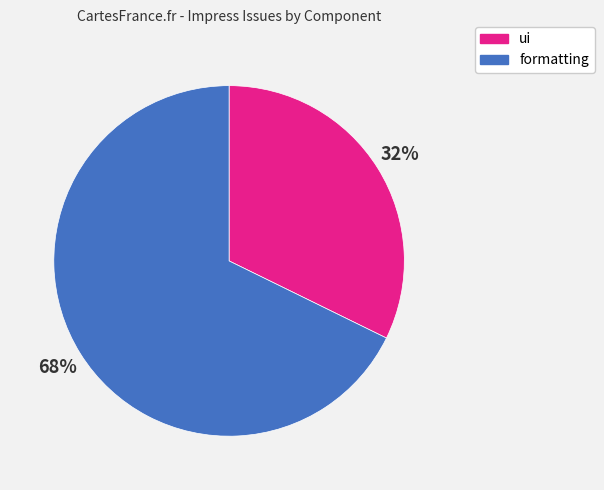

Between formatting and ui, which is larger?

formatting